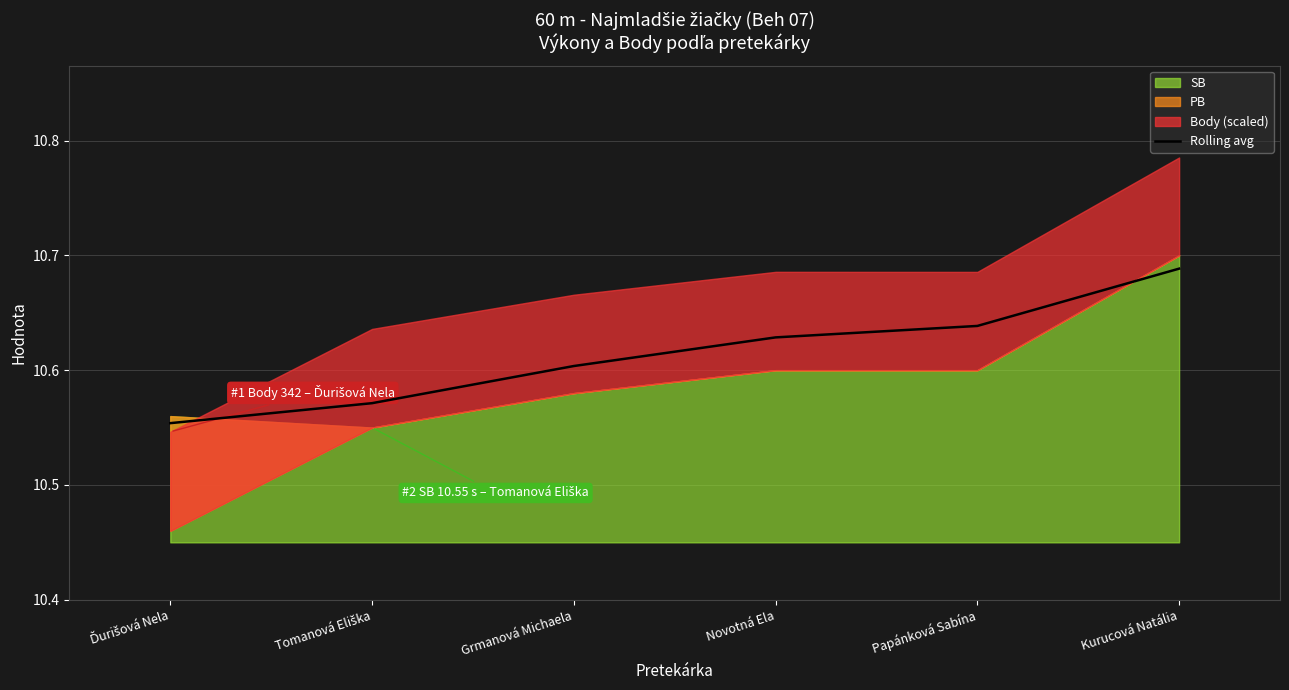

Is it true that the value at Tomanová Eliška is 15.4?

False